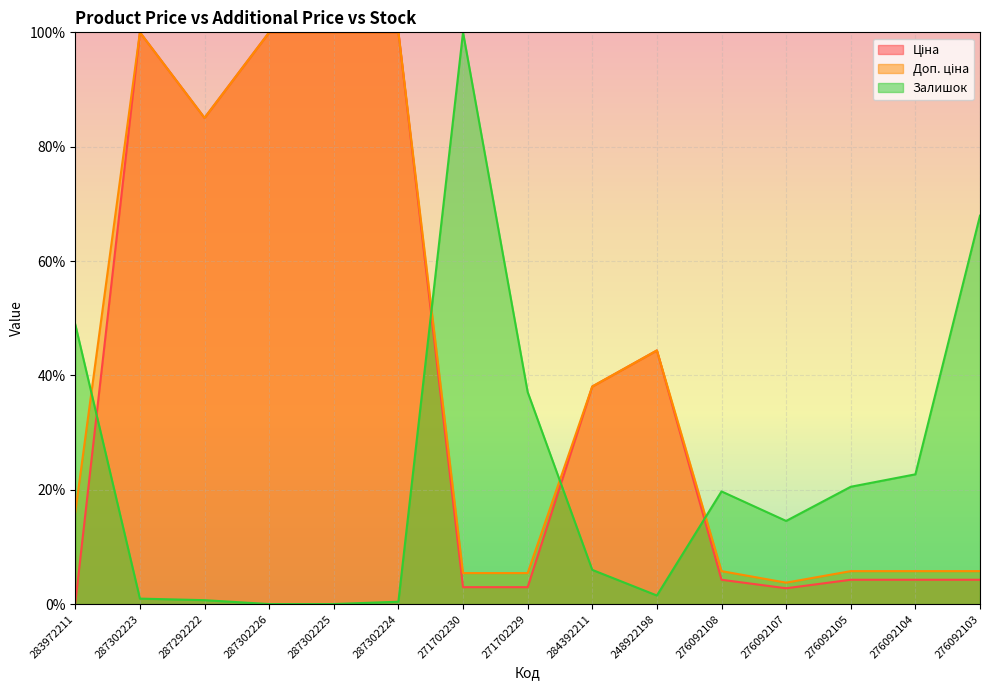

At which label is Ціна closest to 50?

248922198